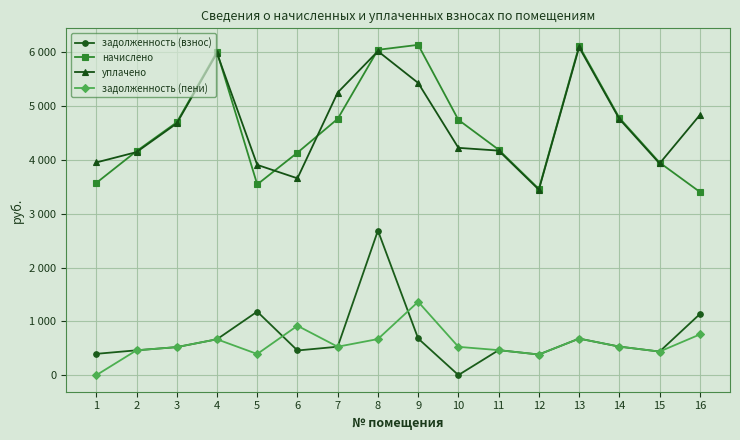

True or false: задолженность (пени) and уплачено cross at least once.

False